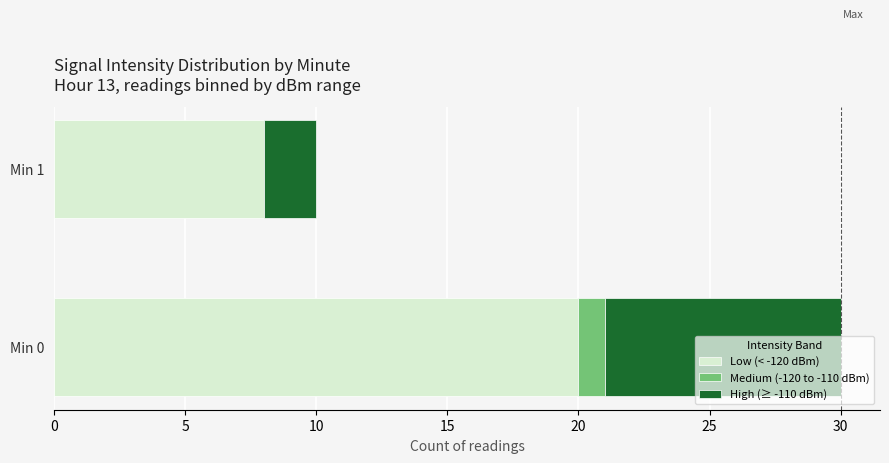

Count the number of categories in the chart.

2